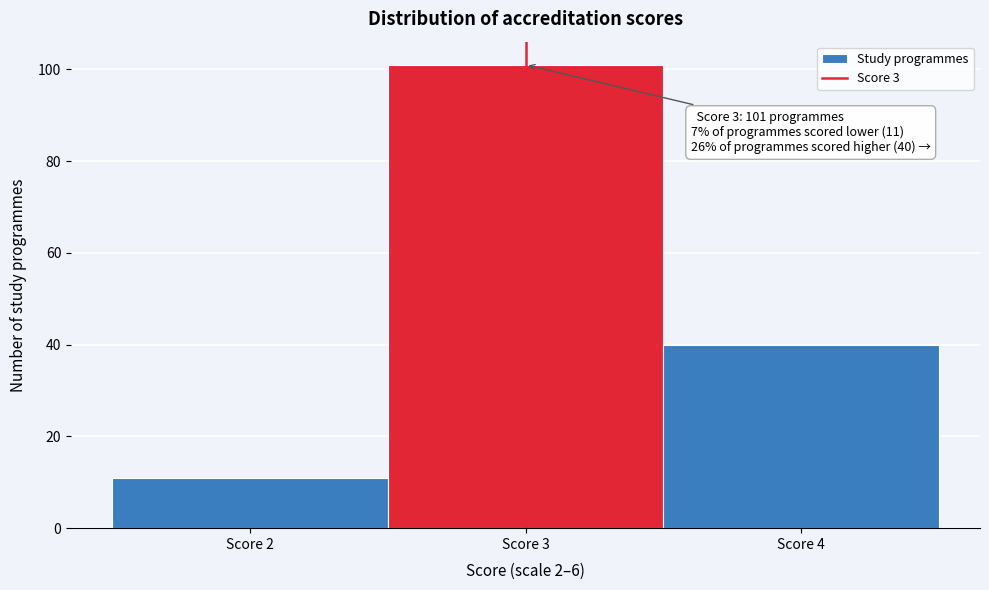

Over which range of the x-axis is the bar tallest?

2.5 to 3.5